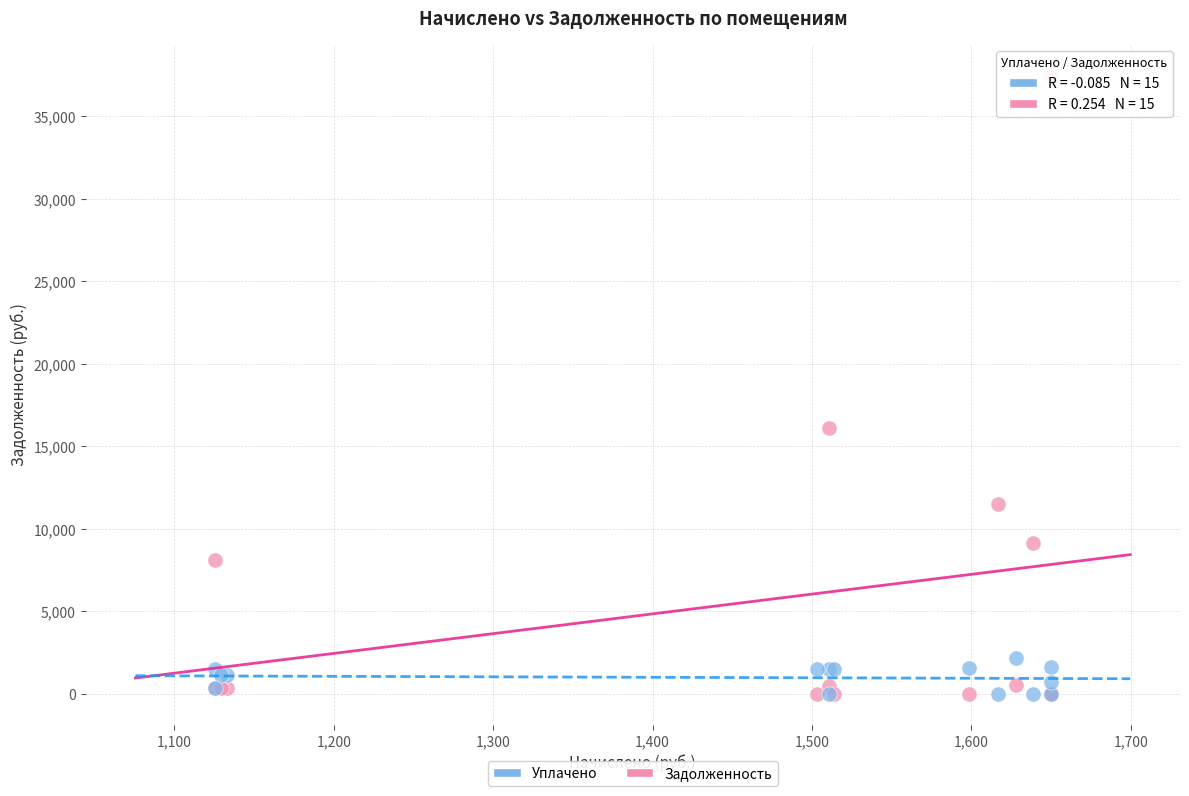

Across all series, what Y value is closest to 18759?

16105.0